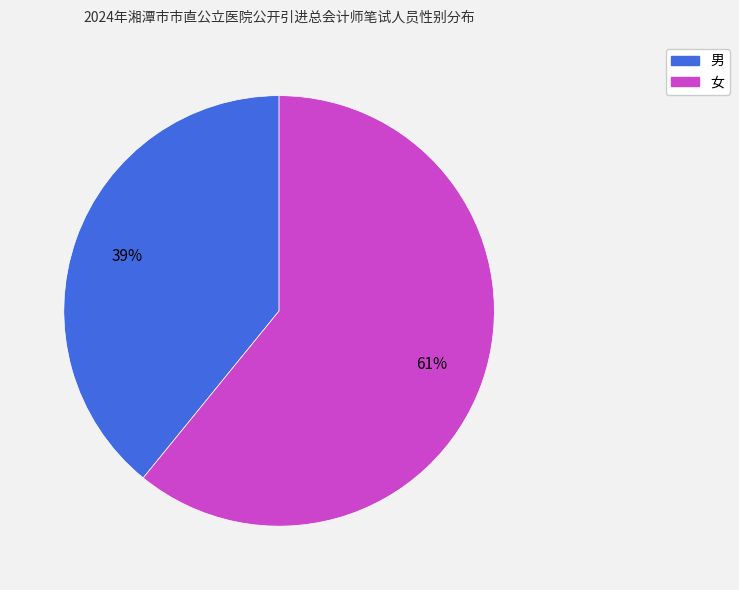

Which category accounts for the majority?

女